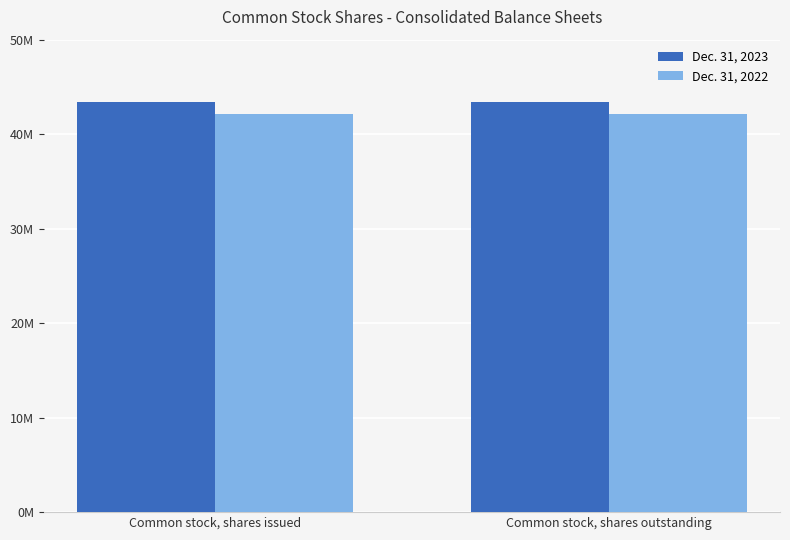

At how many categories does at least one series exceed 42248150?

2